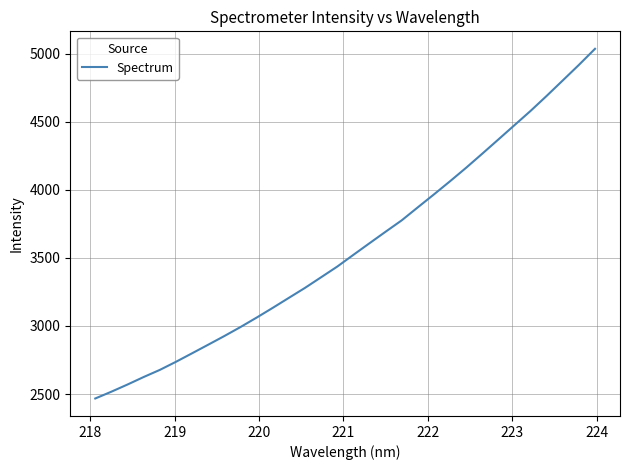

What is the greatest value displayed?

5035.4